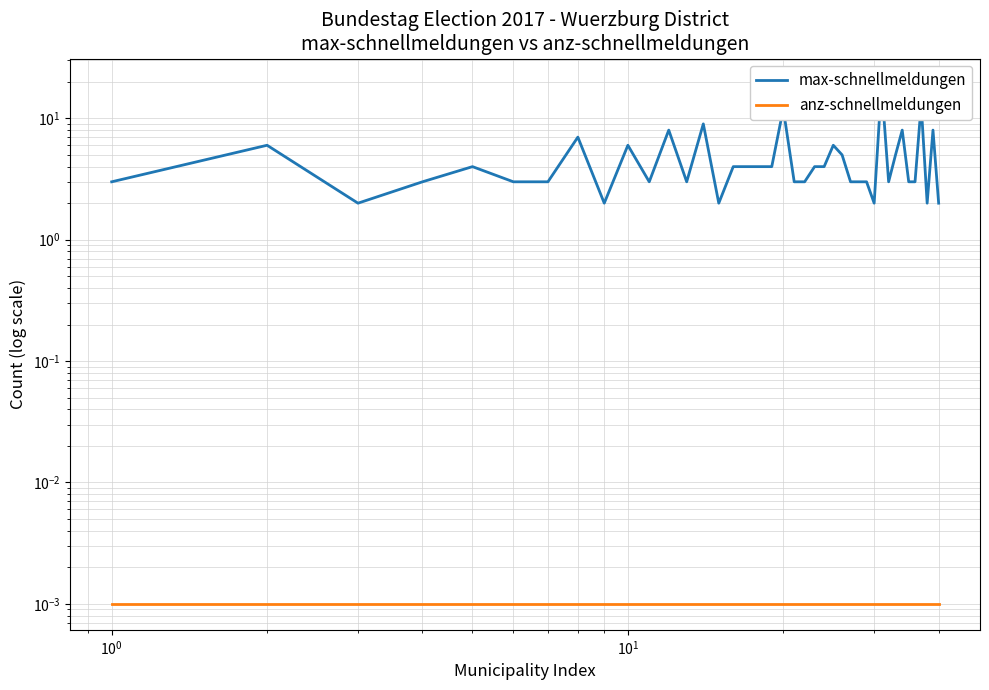

Reading left to right, extract all data points from this chart.

max-schnellmeldungen: 3.0	6.0	2.0	3.0	4.0	3.0	3.0	7.0	2.0	6.0	3.0	8.0	3.0	9.0	2.0	4.0	4.0	4.0	4.0	12.0	3.0	3.0	4.0	4.0	6.0	5.0	3.0	3.0	3.0	2.0	19.0	3.0	5.0	8.0	3.0	3.0	13.0	2.0	8.0	2.0
anz-schnellmeldungen: 0.0	0.0	0.0	0.0	0.0	0.0	0.0	0.0	0.0	0.0	0.0	0.0	0.0	0.0	0.0	0.0	0.0	0.0	0.0	0.0	0.0	0.0	0.0	0.0	0.0	0.0	0.0	0.0	0.0	0.0	0.0	0.0	0.0	0.0	0.0	0.0	0.0	0.0	0.0	0.0